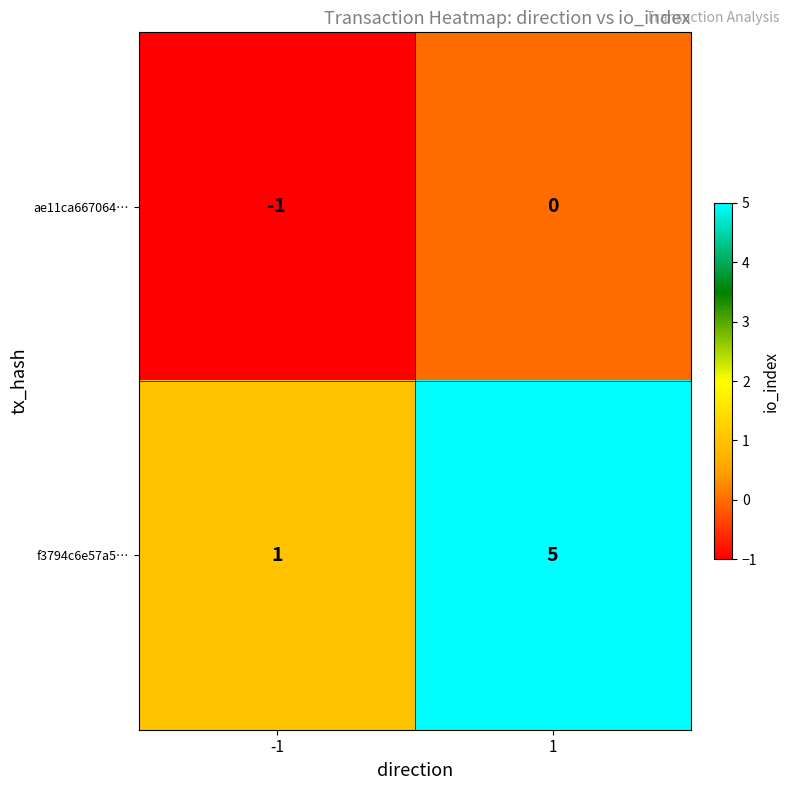

Rank the series by their maximum value, from highest to lowest.

f3794c6e57a5…, ae11ca667064…